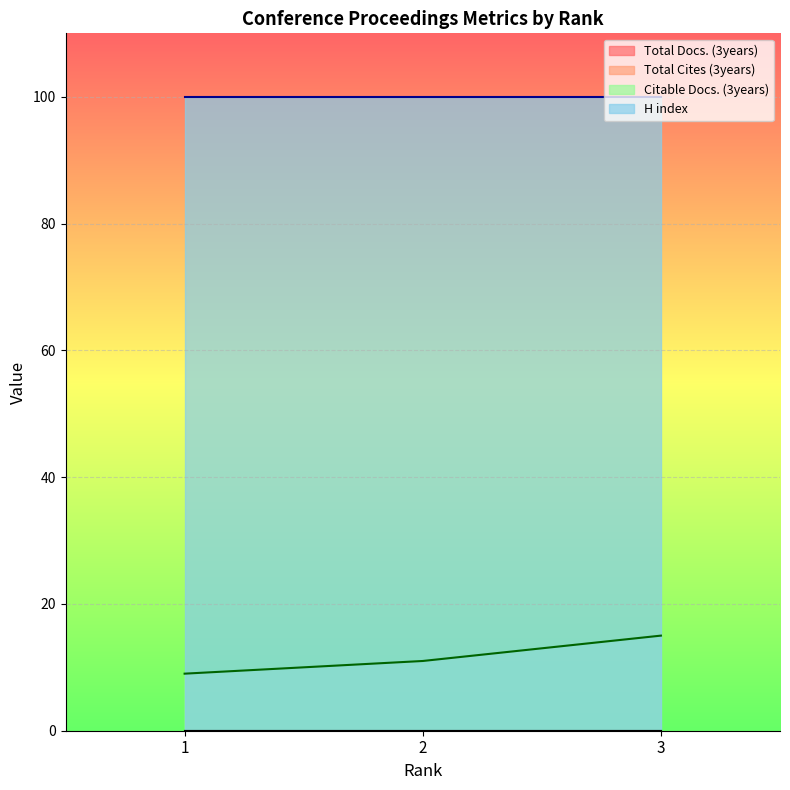

What are all the series names shown in the legend?

Total Docs. (3years), Total Cites (3years), Citable Docs. (3years), H index